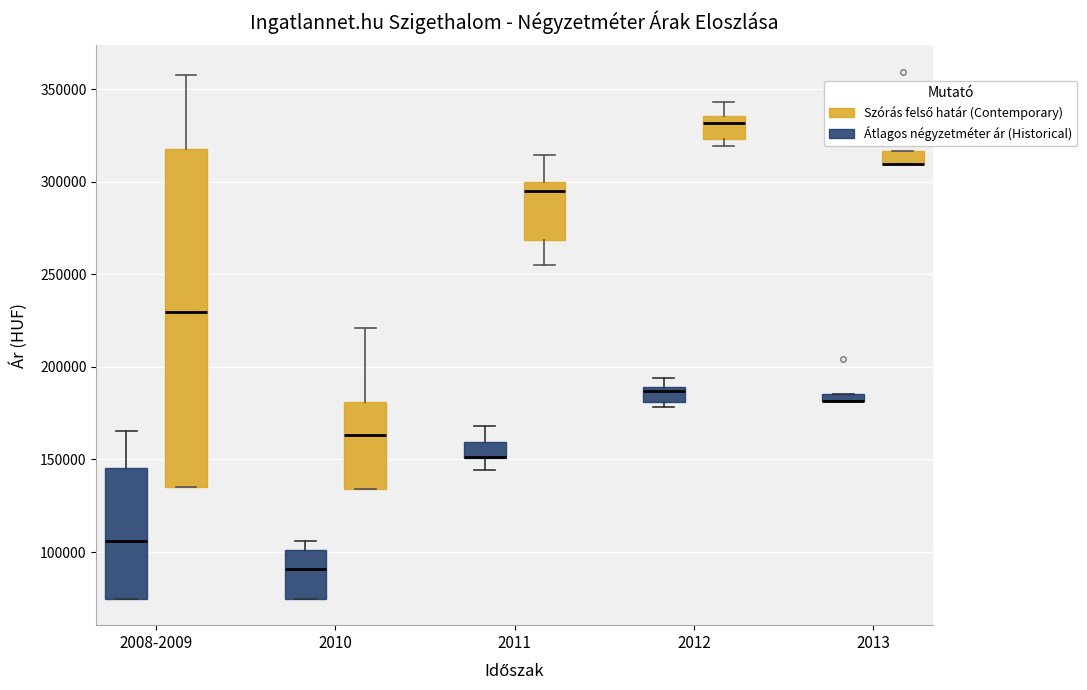

Comparing the boxes themselves (not the whiskers), which one is the tallest?

2008-2009 (Szórás felső határ (Contemporary))